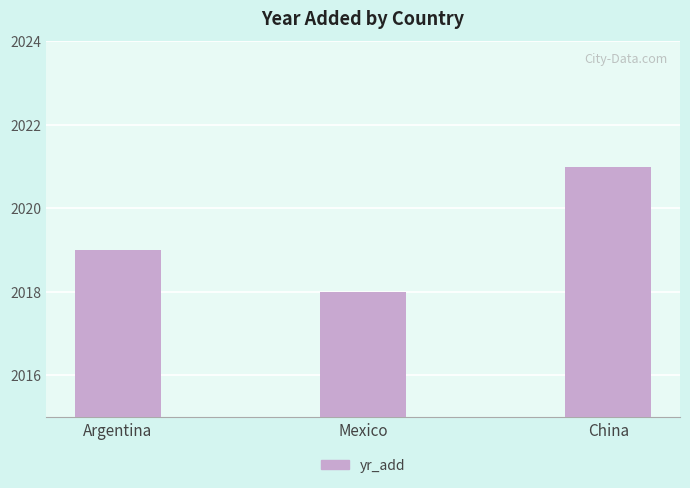

What is the difference between the maximum and minimum values?

3